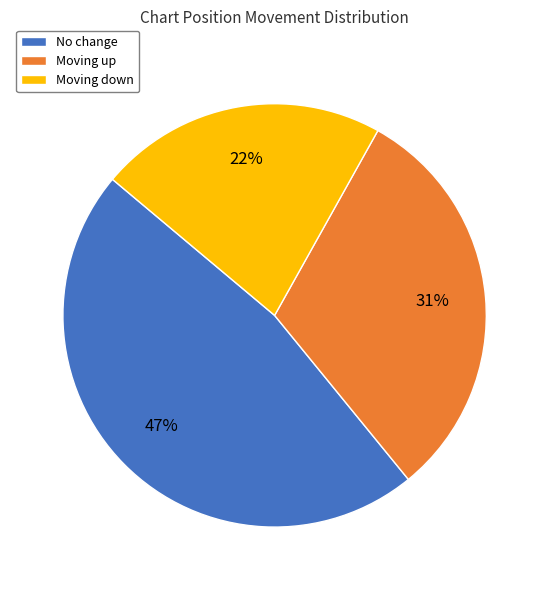

Is it true that Moving down is 30% of the pie?

False